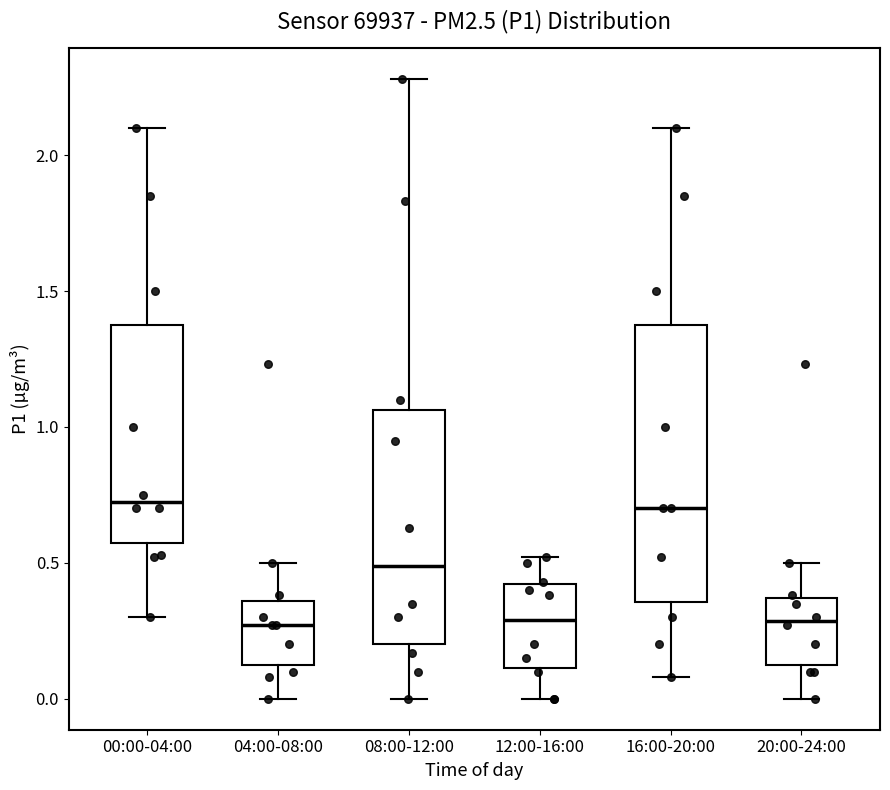

Where is the lower edge of the box for 04:00-08:00 on the y-axis? The values are not printed on the chart, so give them approximately, as read against the axis.

0.15